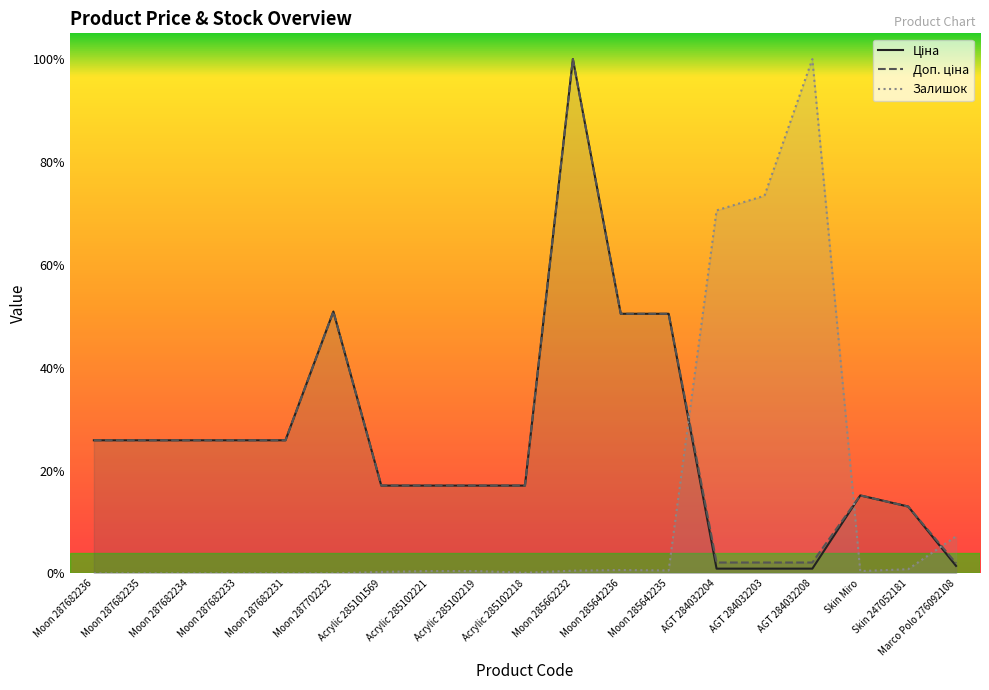

What is the difference between the highest and lowest values at Moon 285662232?

1.0